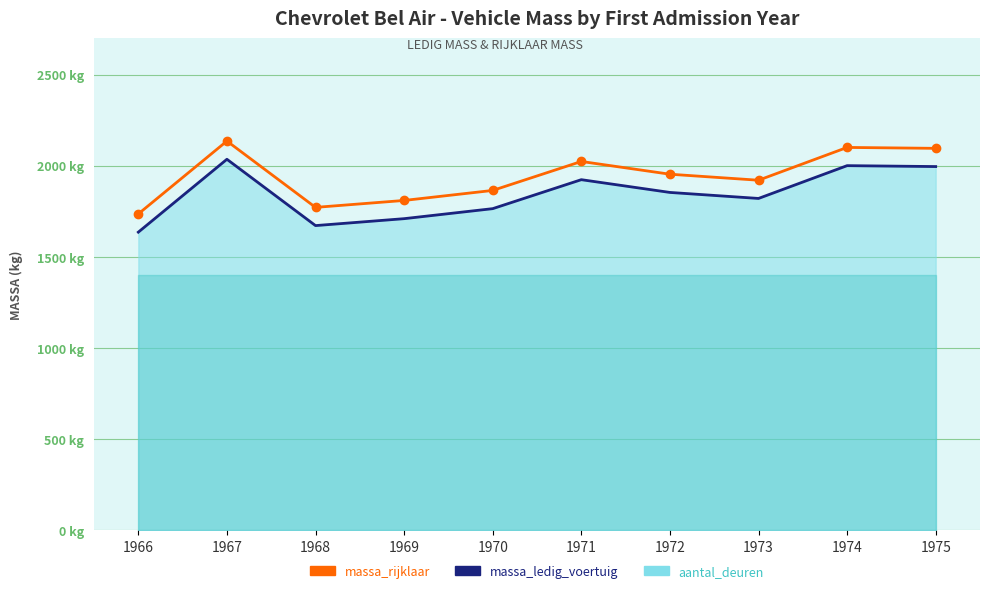

At which category is the sum across all series the highest?

1967